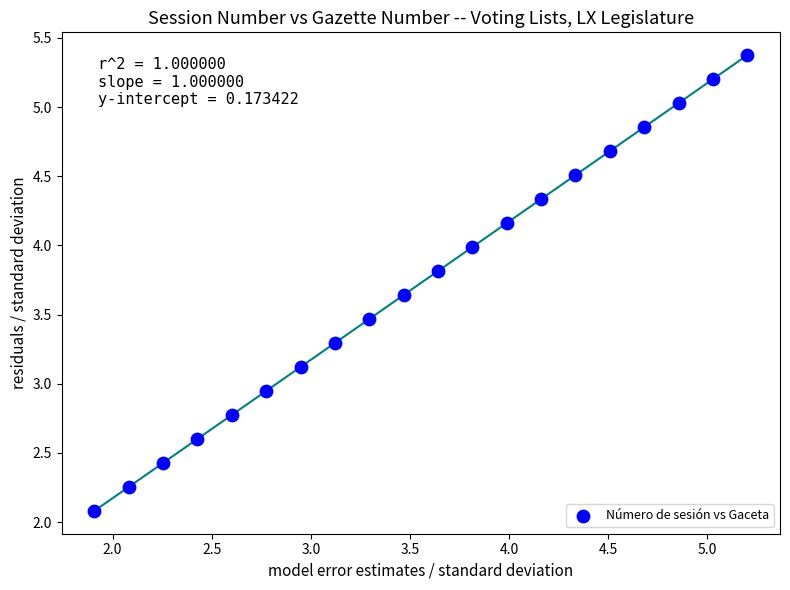

What is the range of Y values (max minus min)?

3.3